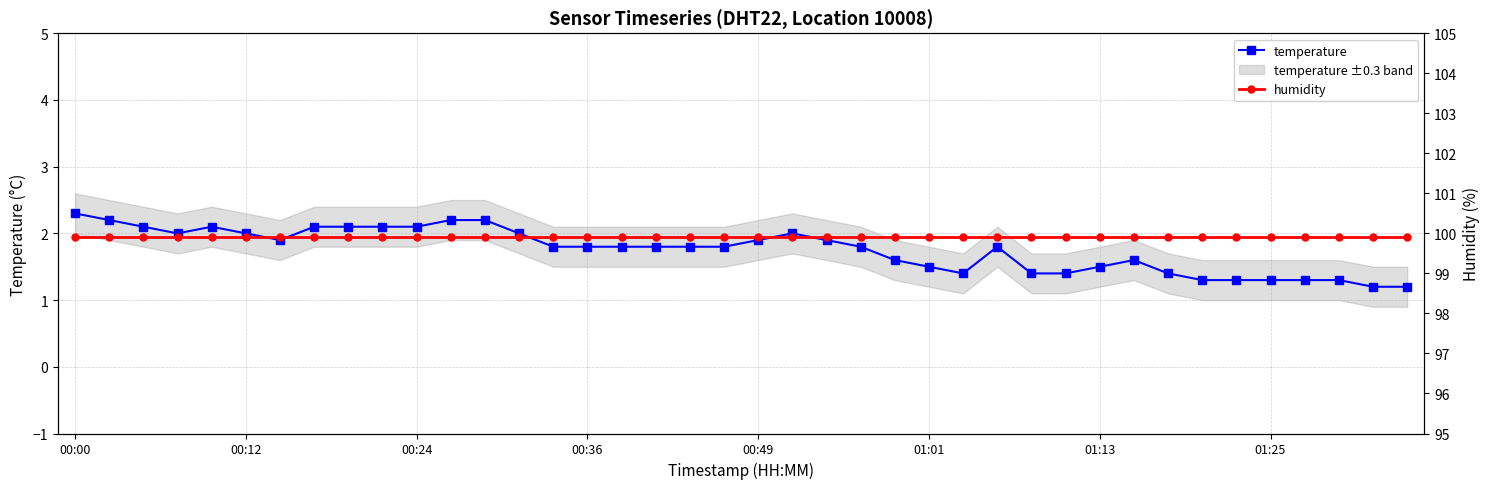

Which has a higher value, 27 or 12?

12